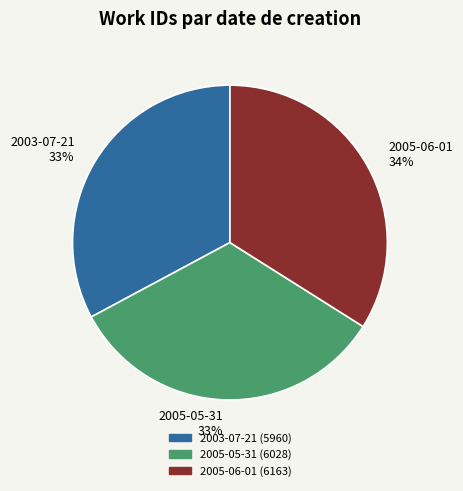

Do 2005-05-31 33% and 2003-07-21 33% together represent more than half of the pie?

Yes